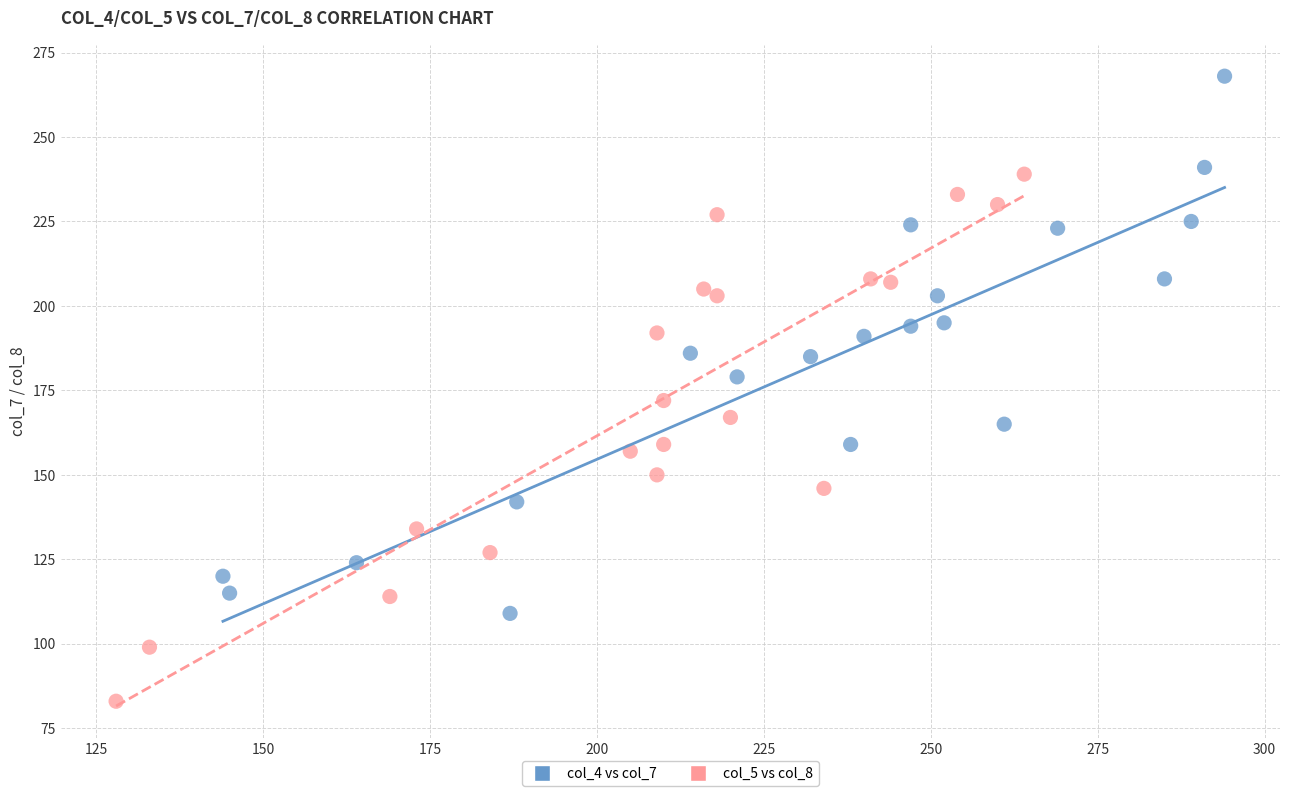

Which series contains the lowest Y value?

col_5 vs col_8